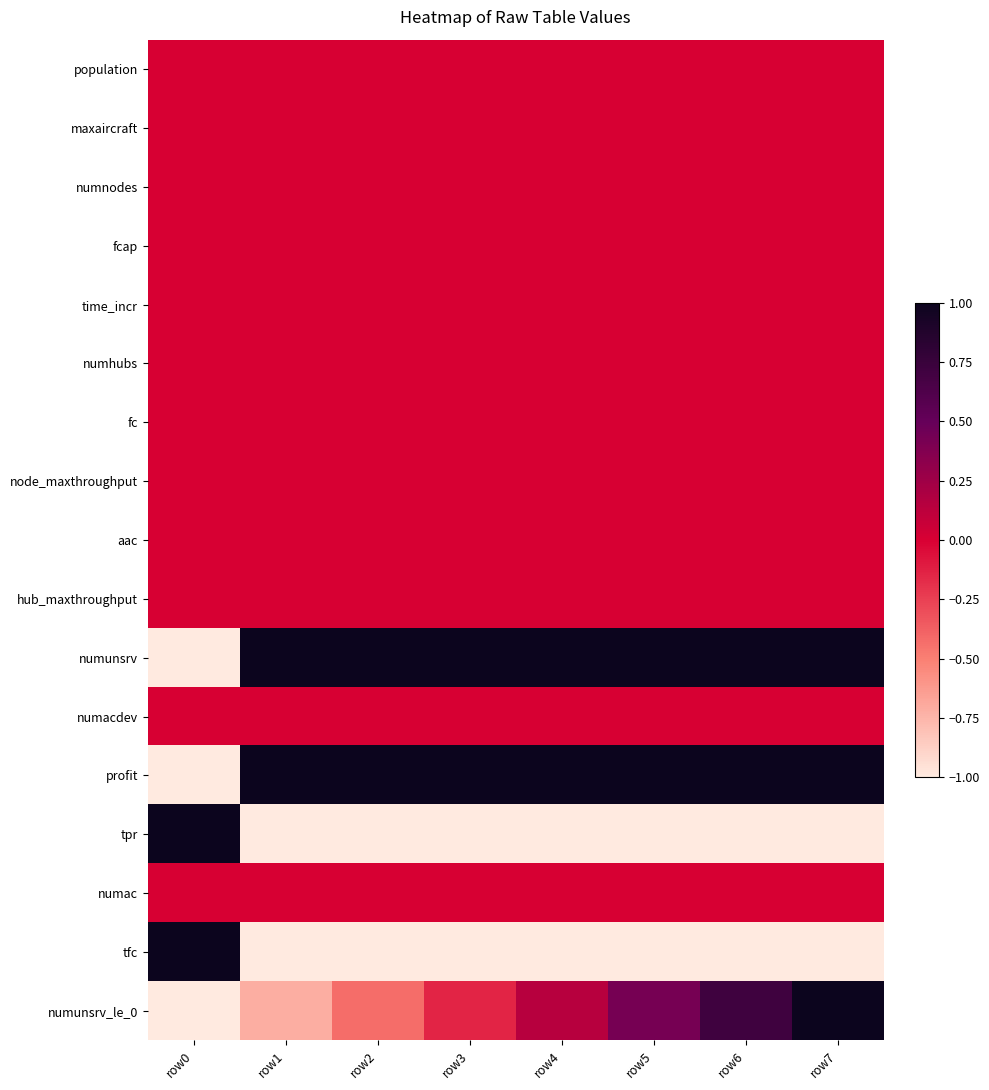

What is the spread (max minus min) of values at row5?

2.0